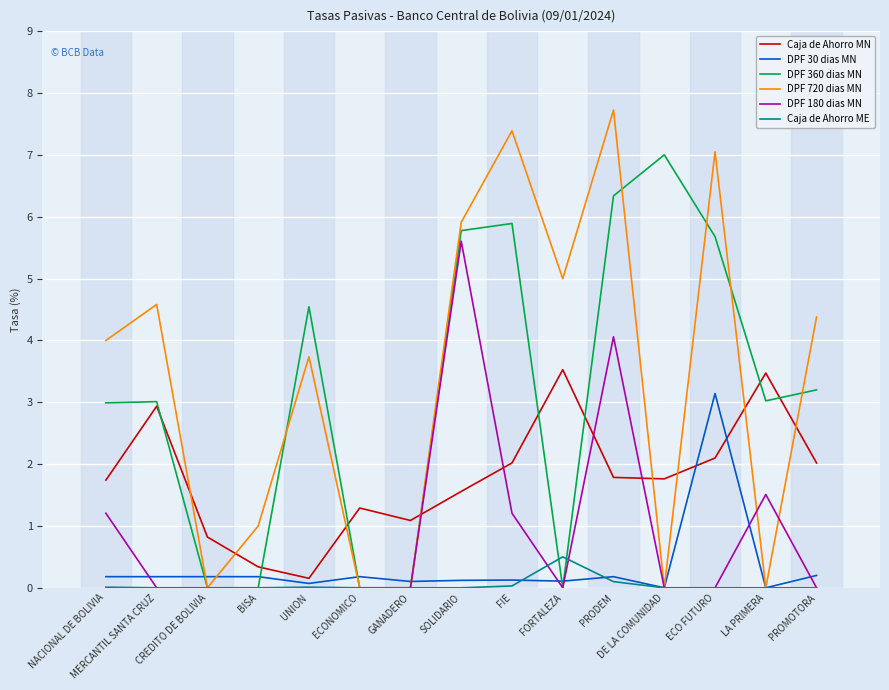

What is the sum of the Caja de Ahorro MN values at ECO FUTURO and CREDITO DE BOLIVIA?

2.9